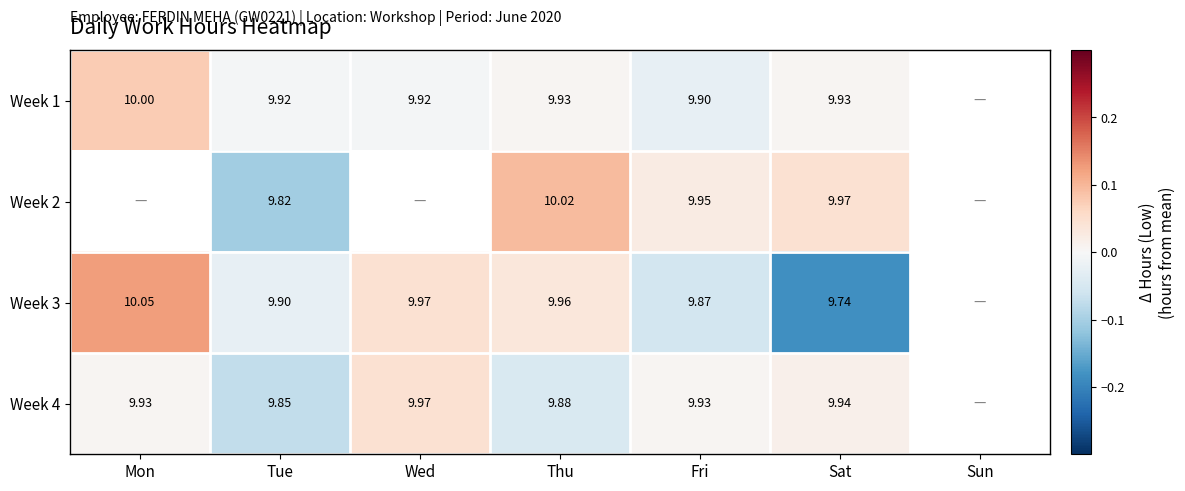

Which category has the highest value in the Week 2 series?

Mon